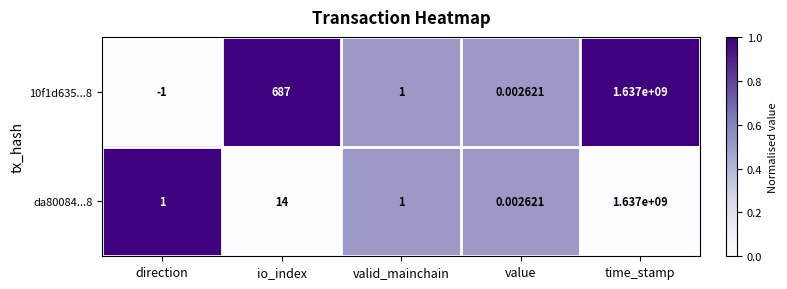

Is the value of 10f1d635...8 at direction greater than the value of da80084...8 at direction?

No